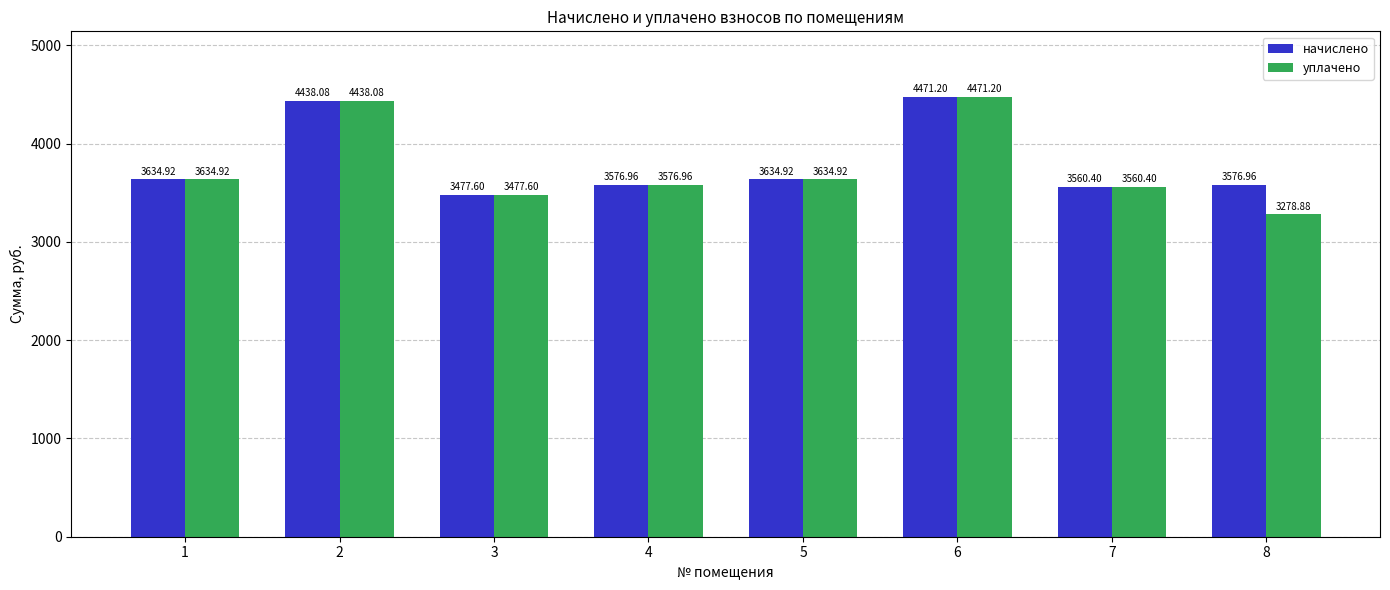

Is it true that уплачено equals 1266.4 at 1?

False